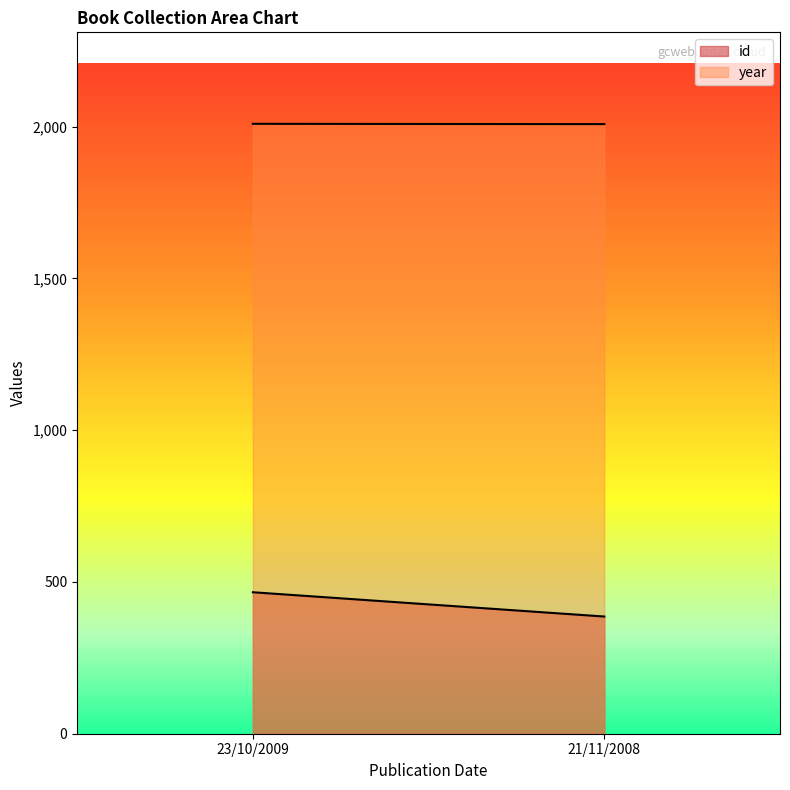

Does the chart have visible grid lines?

No